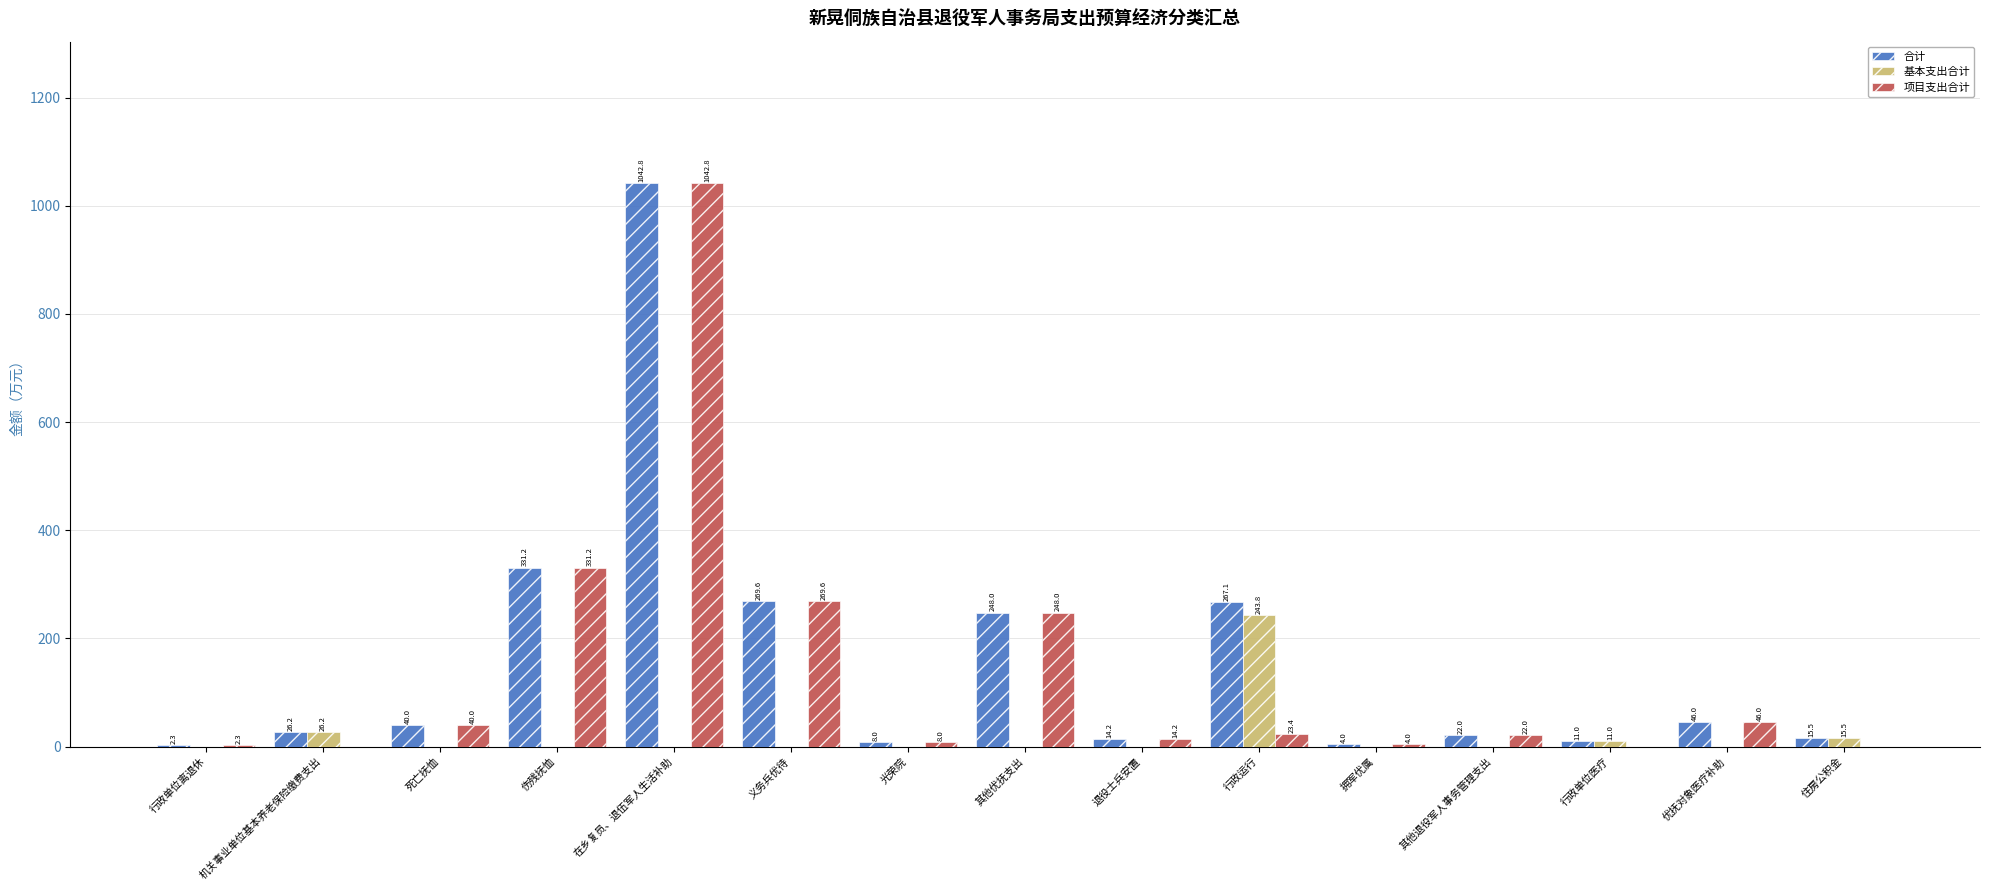

At which label is 合计 closest to 522?

伤残抚恤